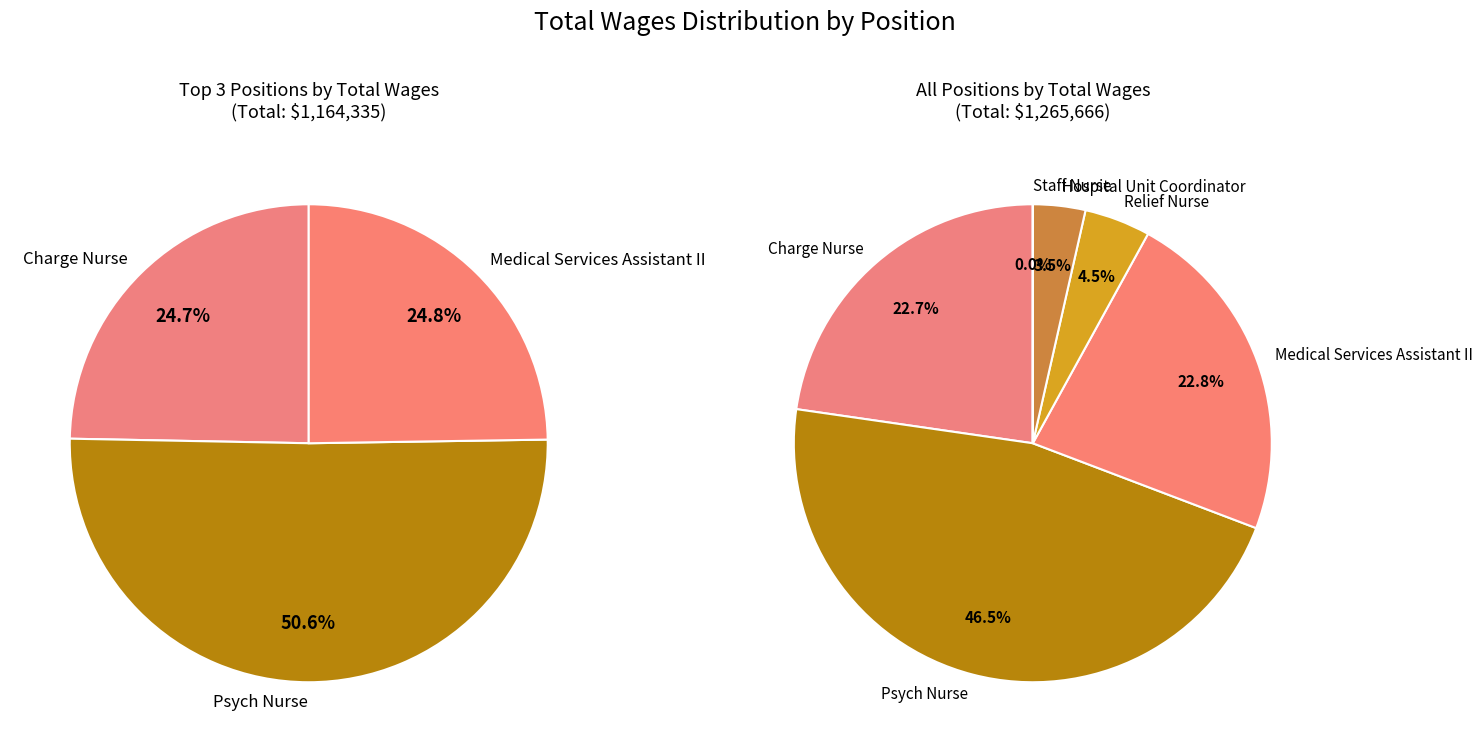

To the nearest percent, what is the difference between the largest and smallest slice percentages?

46%